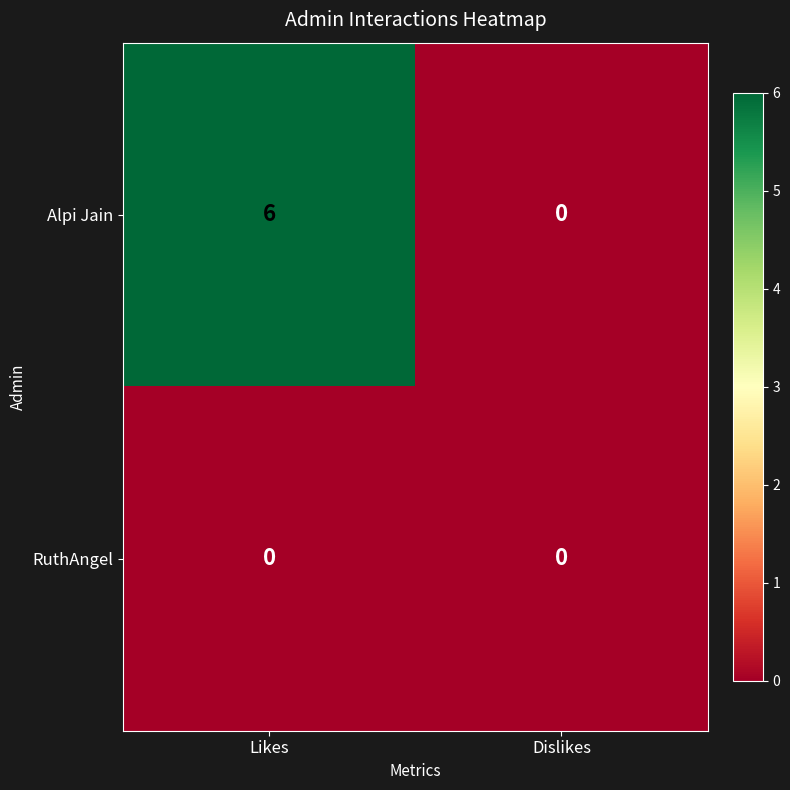

Between Likes and Dislikes, which series saw the biggest shift?

Alpi Jain